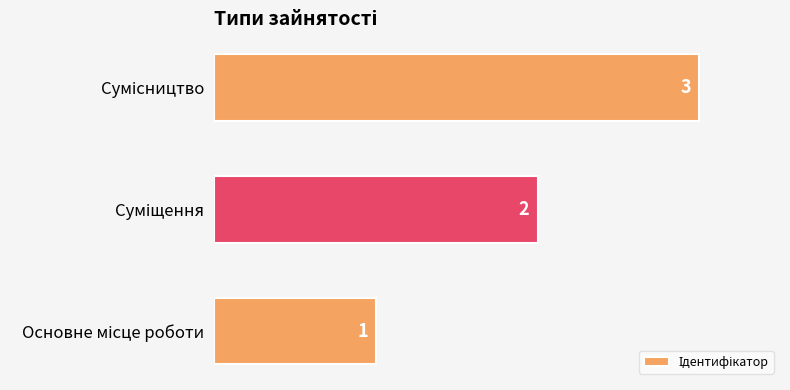

What is the greatest value displayed?

3